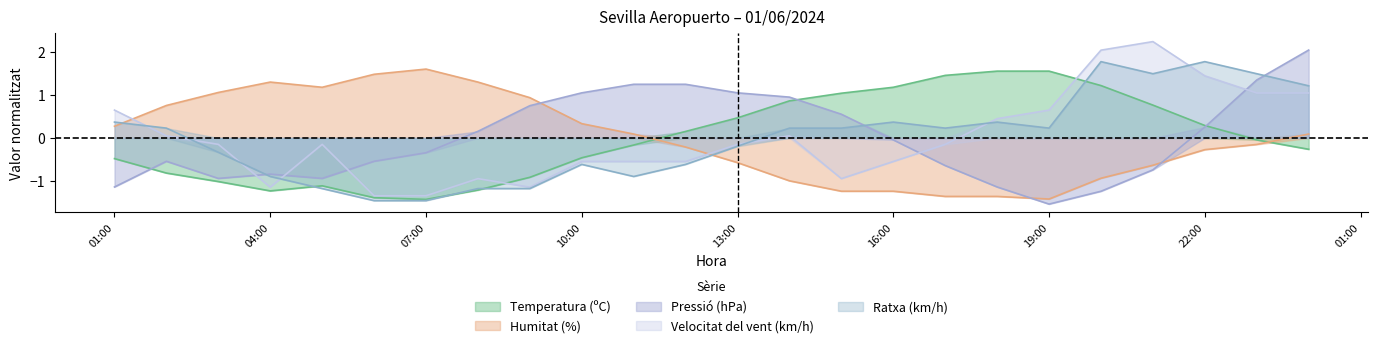

Is it true that Humitat (%) equals -1.4 at 19:00?

True